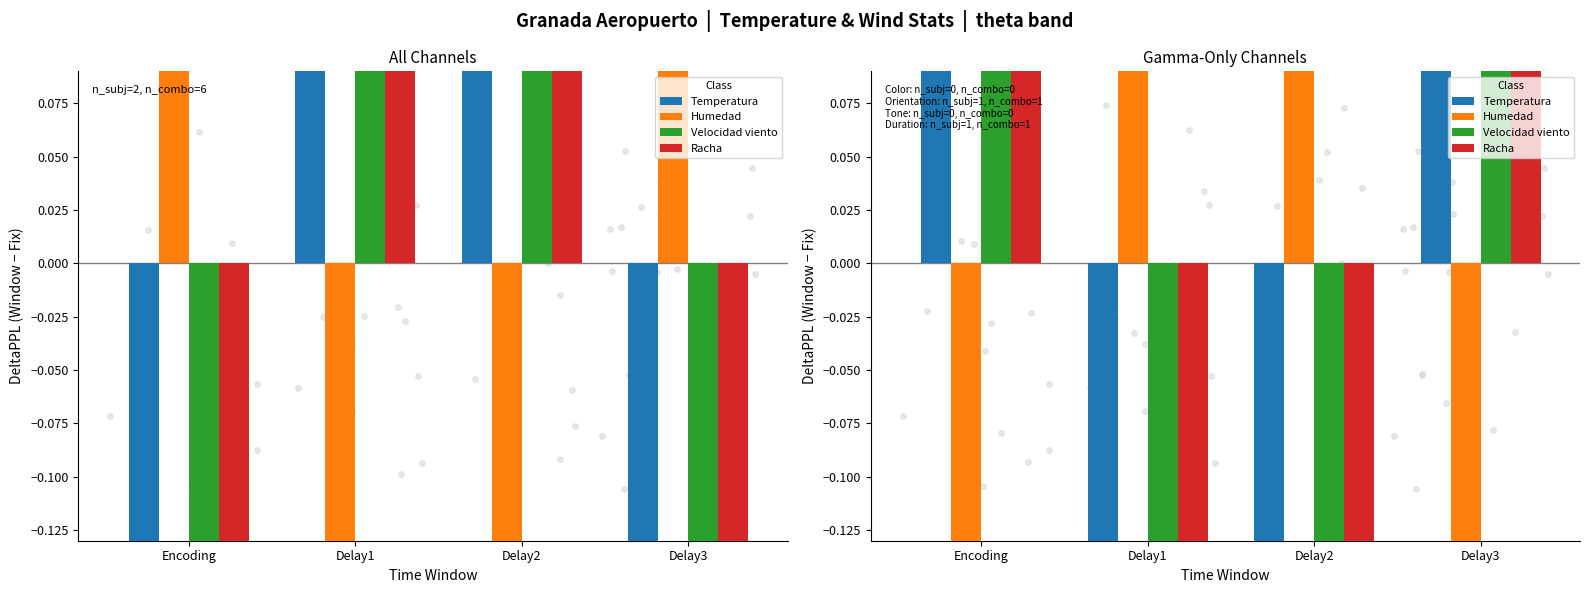

Which series reaches the maximum Y coordinate?

Humedad